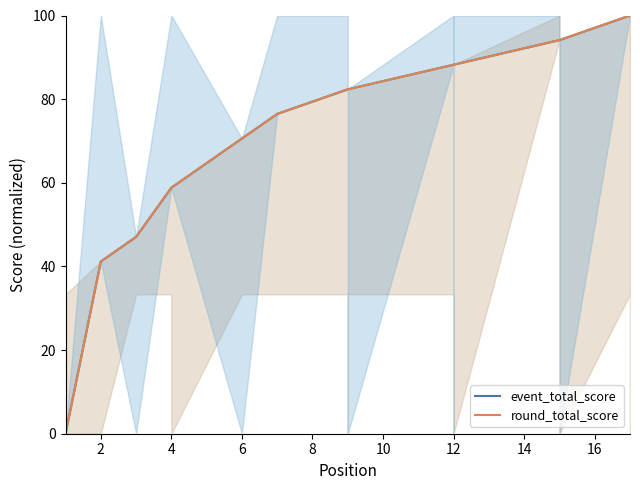

Reading left to right, what are all the values shown in this chart?

event_total_score: 0.0	41.2	47.1	58.8	58.8	70.6	76.5	76.5	82.4	82.4	82.4	88.2	88.2	88.2	94.1	94.1	100.0	100.0	100.0	100.0
round_total_score: 0.0	41.2	47.1	58.8	58.8	70.6	76.5	76.5	82.4	82.4	82.4	88.2	88.2	88.2	94.1	94.1	100.0	100.0	100.0	100.0